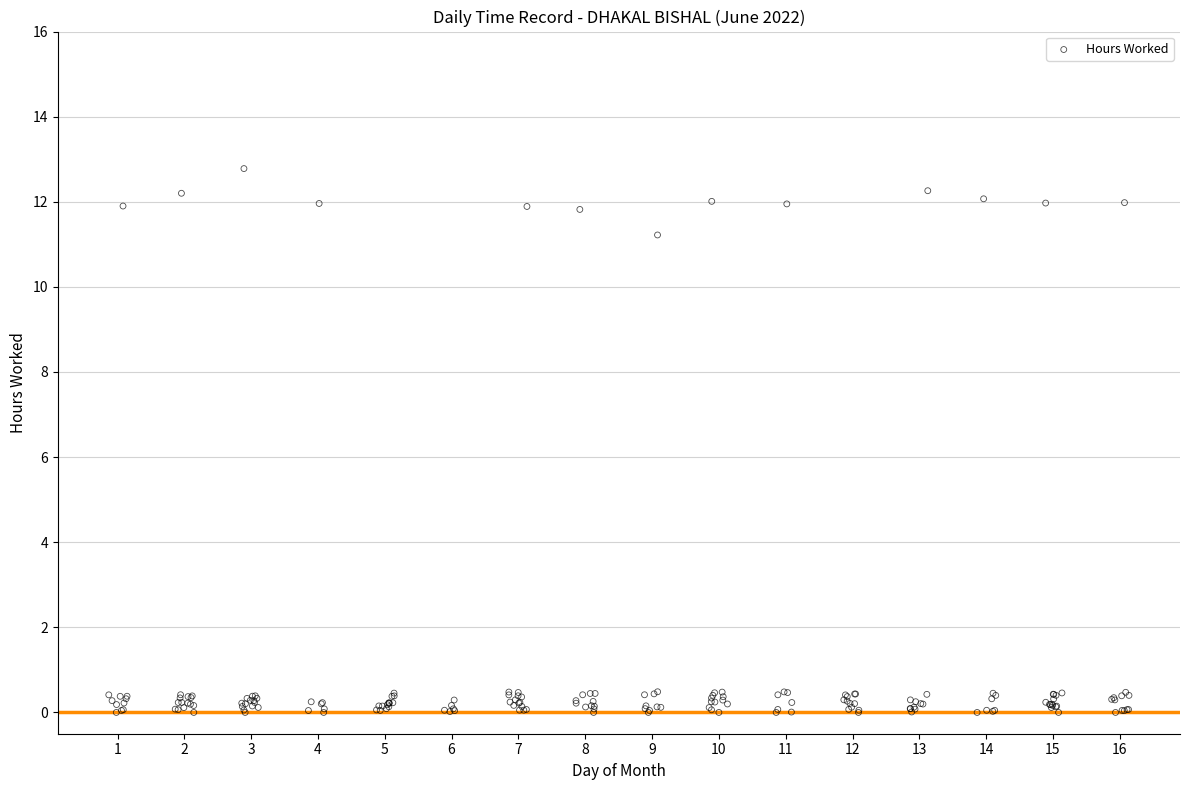

What Y value in the scatter plot is closest to 6?

11.2